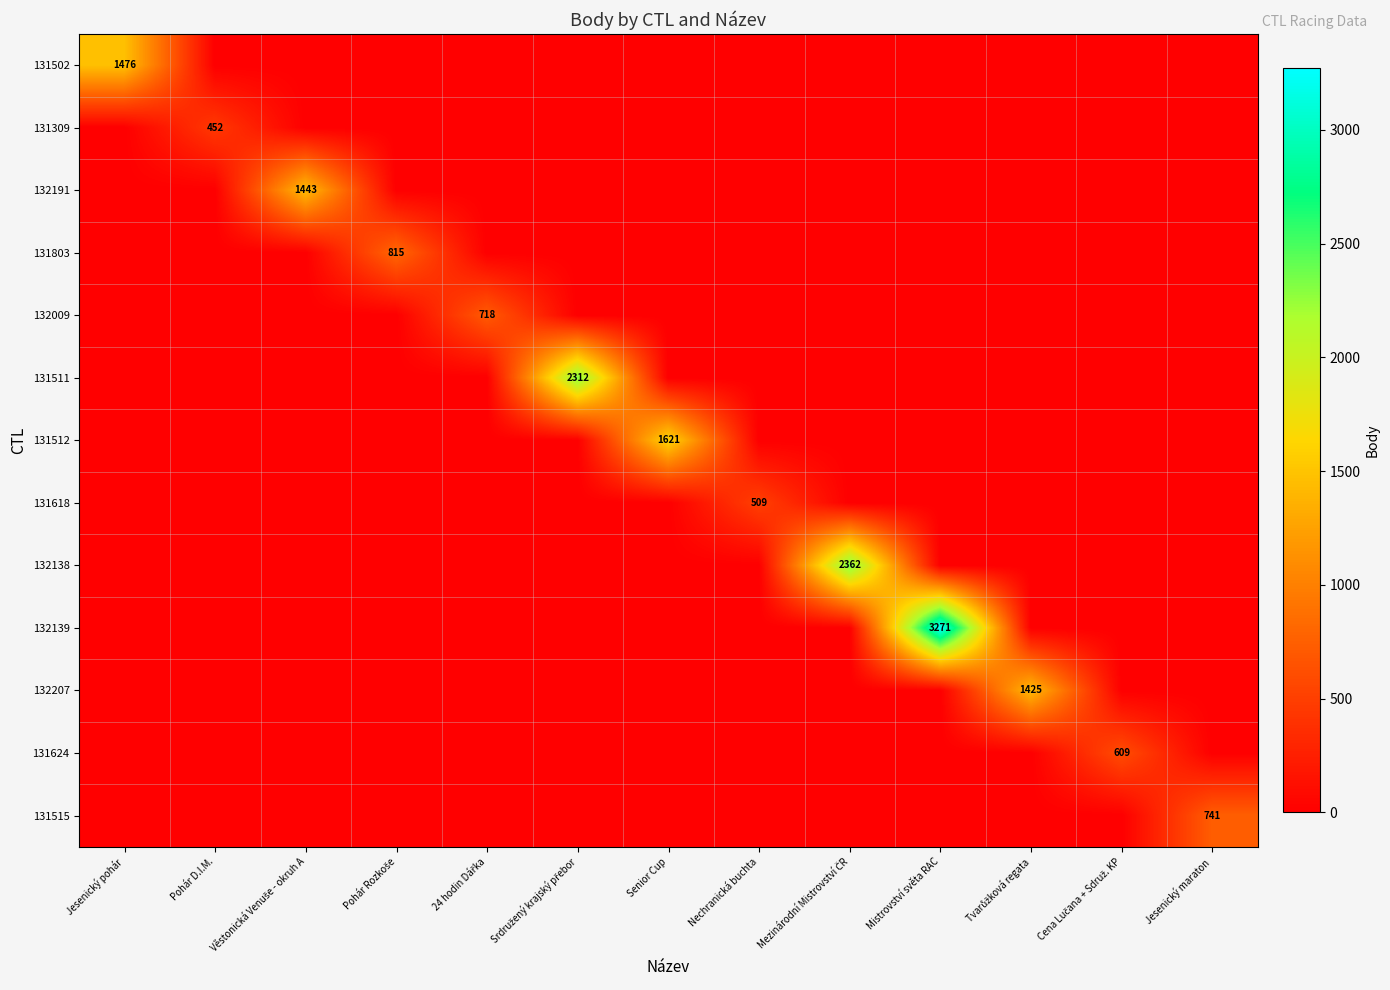

Which category has the highest value across all series?

Mistrovství světa RAC